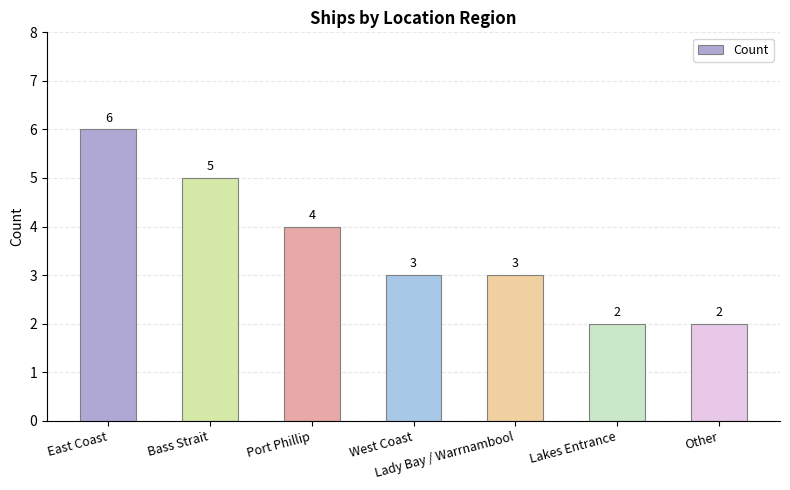

What is the label of the 1st bar from the left?

East Coast